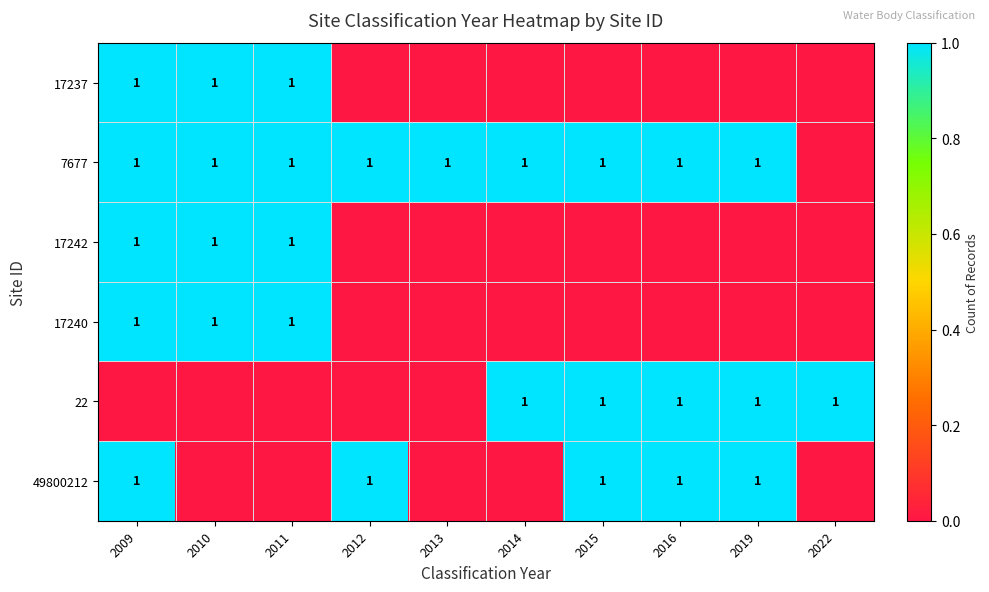

Is it true that 49800212 equals 1 at 2015?

True